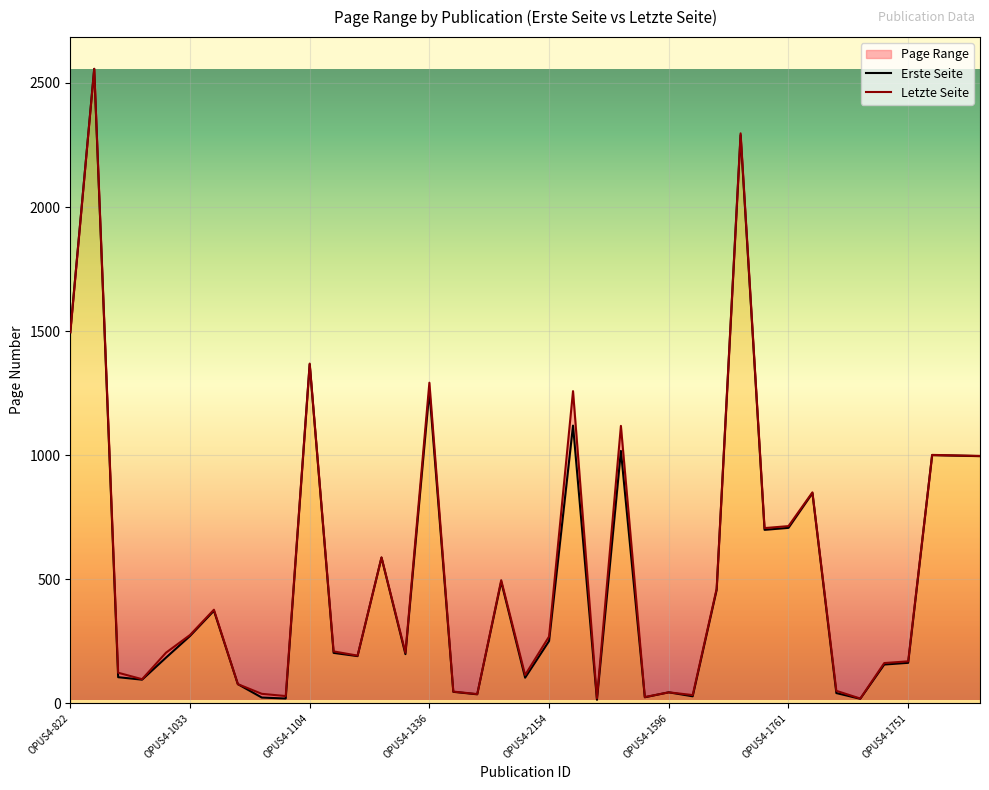

Read the Erste Seite value at OPUS4-2154.

251